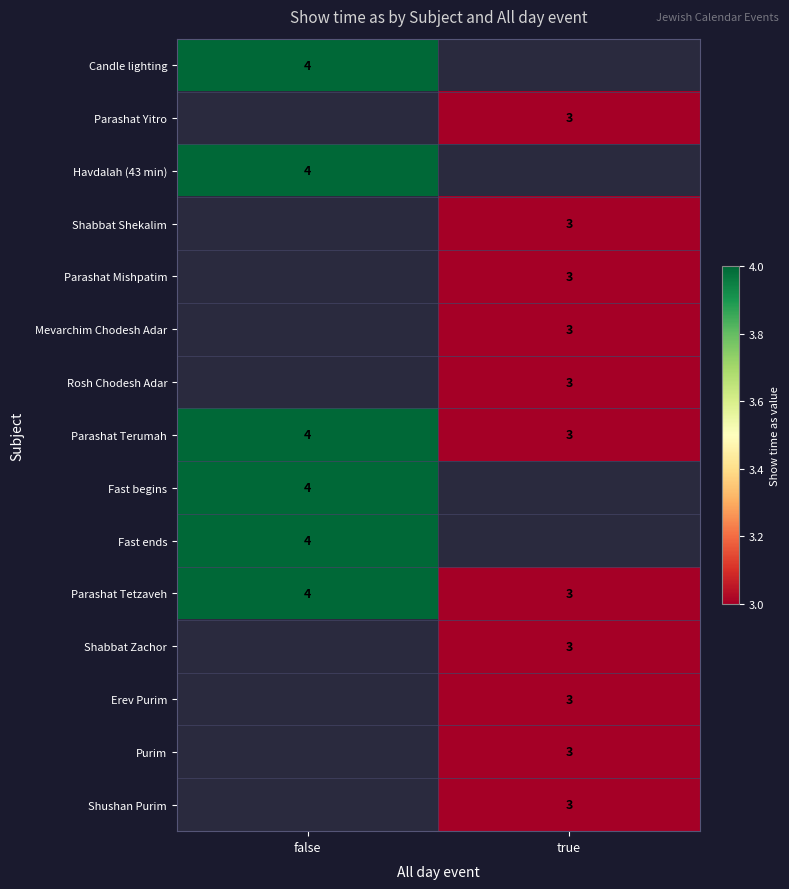

The value of Rosh Chodesh Adar at true is 0.6. True or false?

False